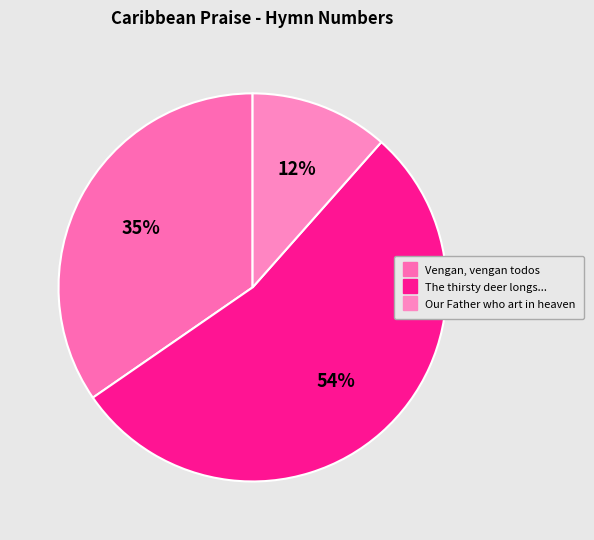

Combined, what portion of the pie is The thirsty deer longs... and Vengan, vengan todos?

88.5%